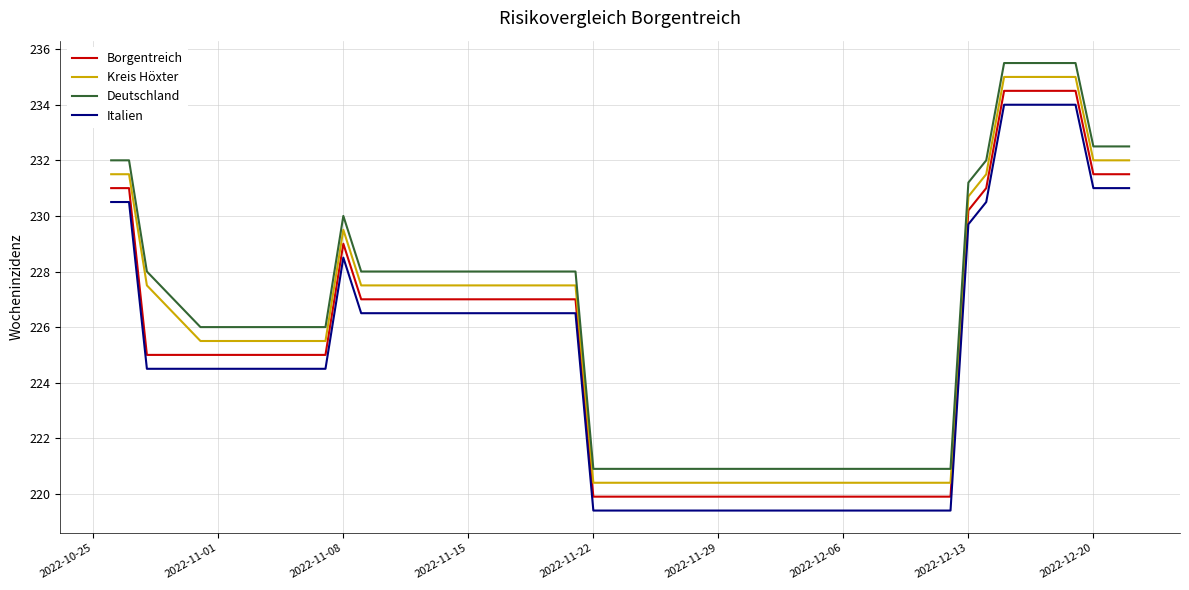

True or false: Deutschland and Kreis Höxter cross at least once.

False